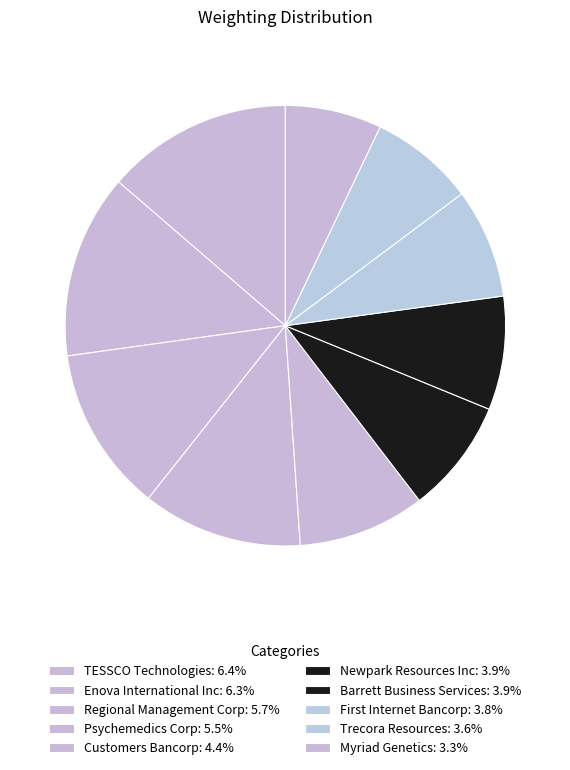

What percentage is the Newpark Resources Inc slice, to the nearest percent?

8%